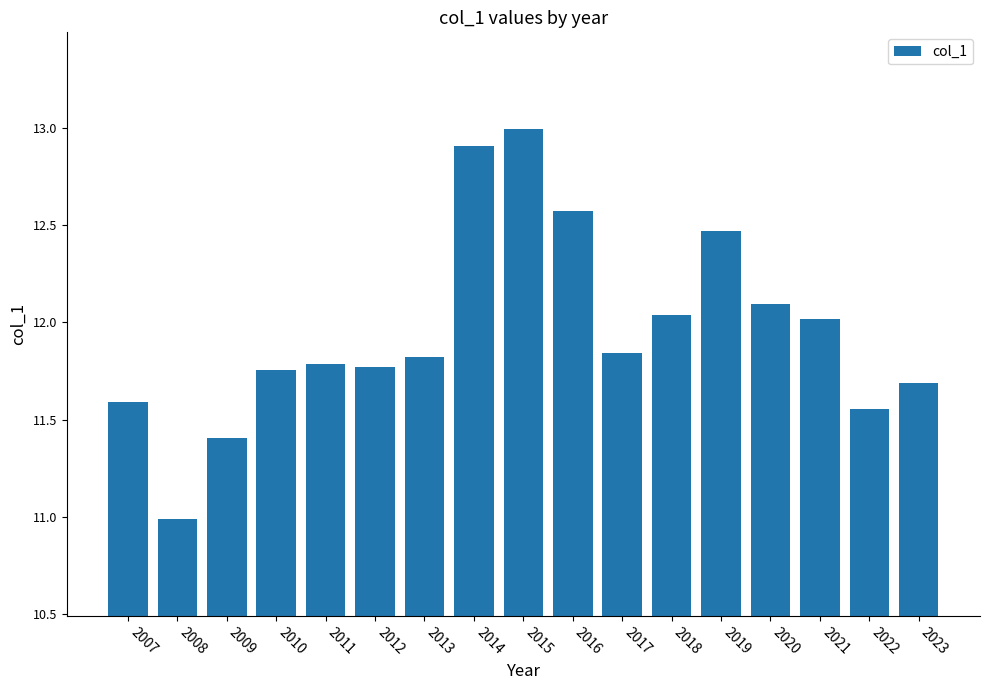

What is the change in value from 2021 to 2023?

-0.3